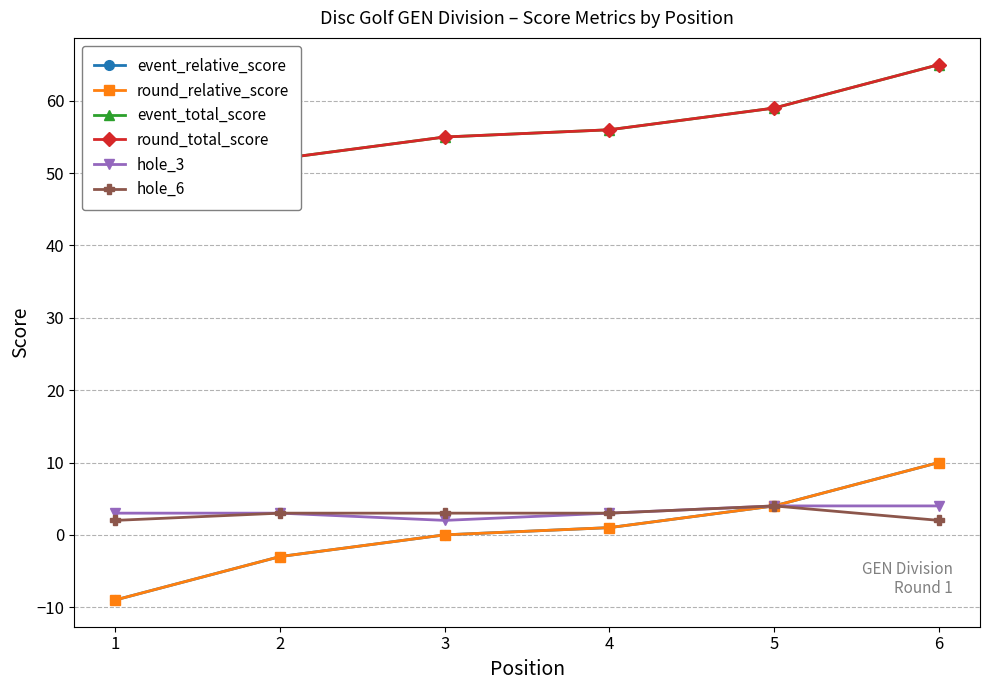

Reading right to left, transcribe all the data shown in this chart.

event_relative_score: 10	4	1	0	-3	-9
round_relative_score: 10	4	1	0	-3	-9
event_total_score: 65	59	56	55	52	46
round_total_score: 65	59	56	55	52	46
hole_3: 4	4	3	2	3	3
hole_6: 2	4	3	3	3	2